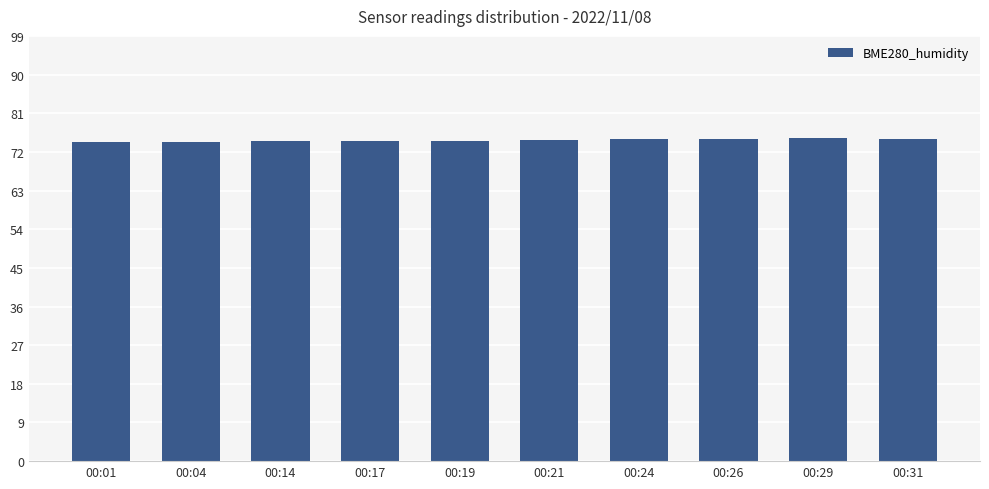

What is the minimum value shown in the chart?

74.4